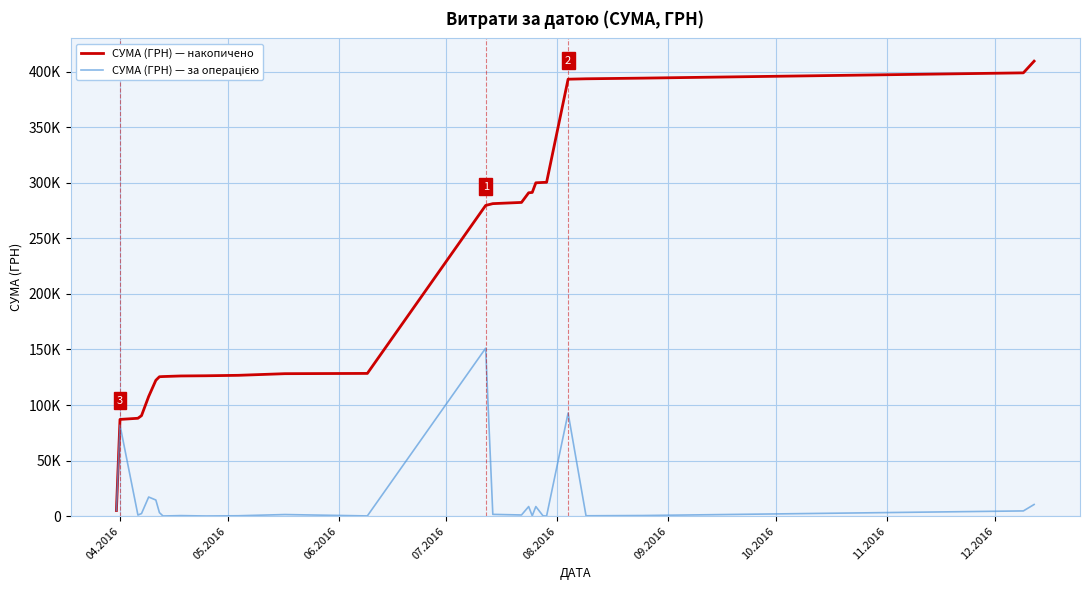

What is the greatest value displayed?

409406.7